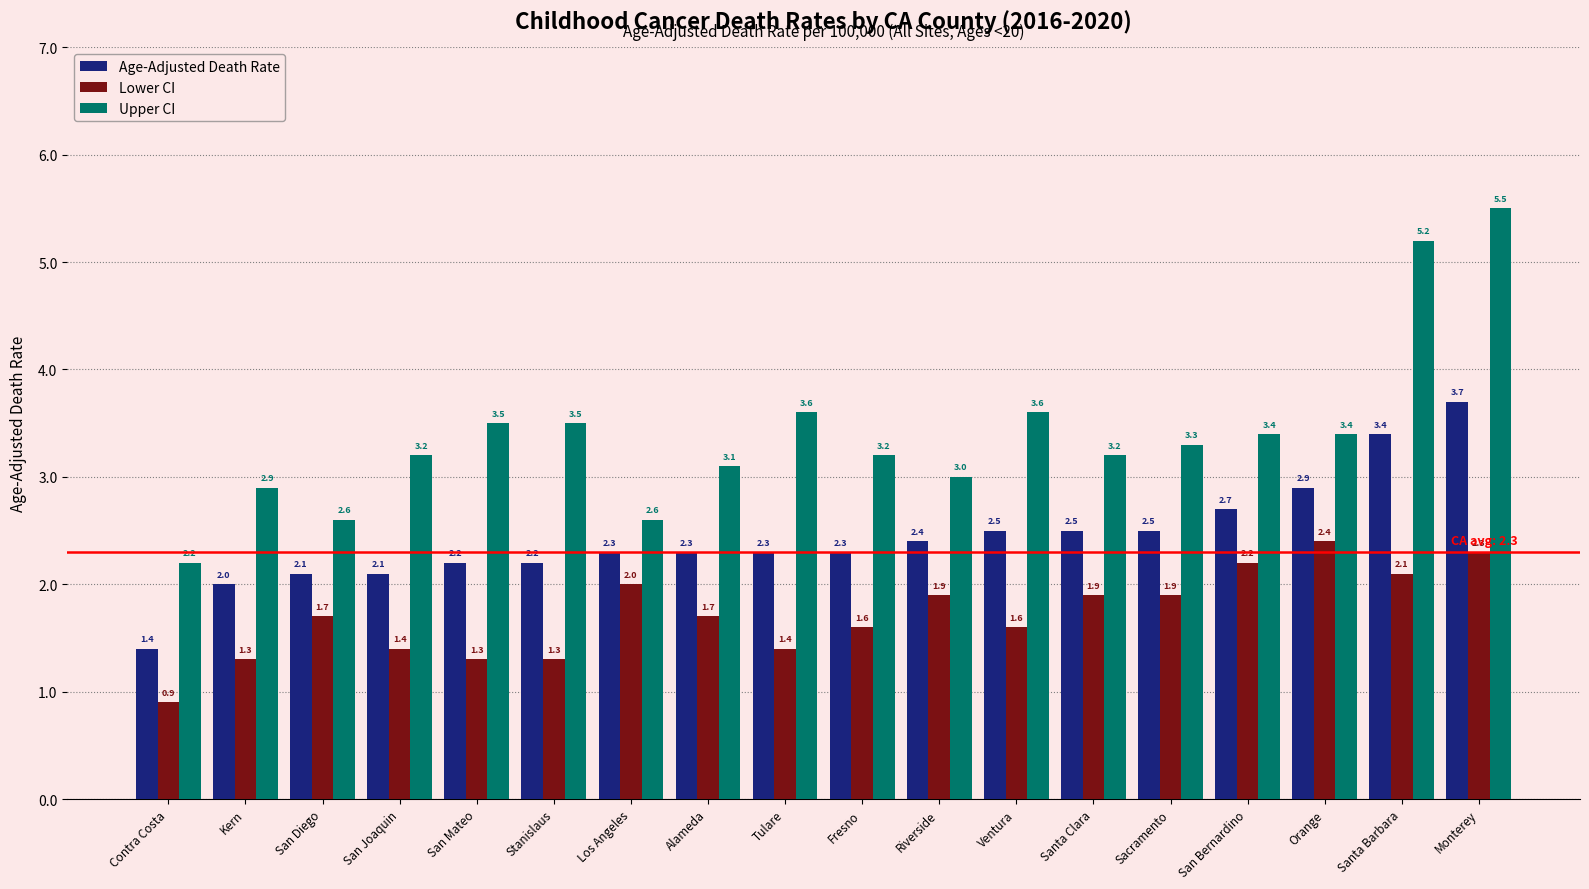

At which category is the sum across all series the highest?

Monterey